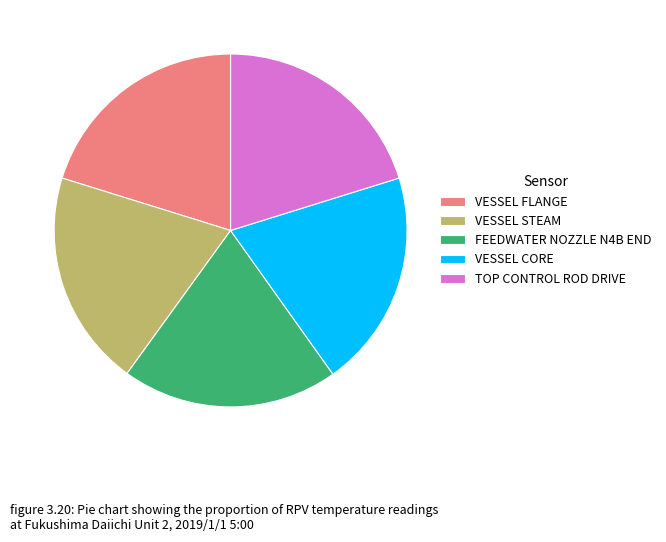

Approximately how many times larger is the value at VESSEL STEAM compared to FEEDWATER NOZZLE N4B END?

1.0